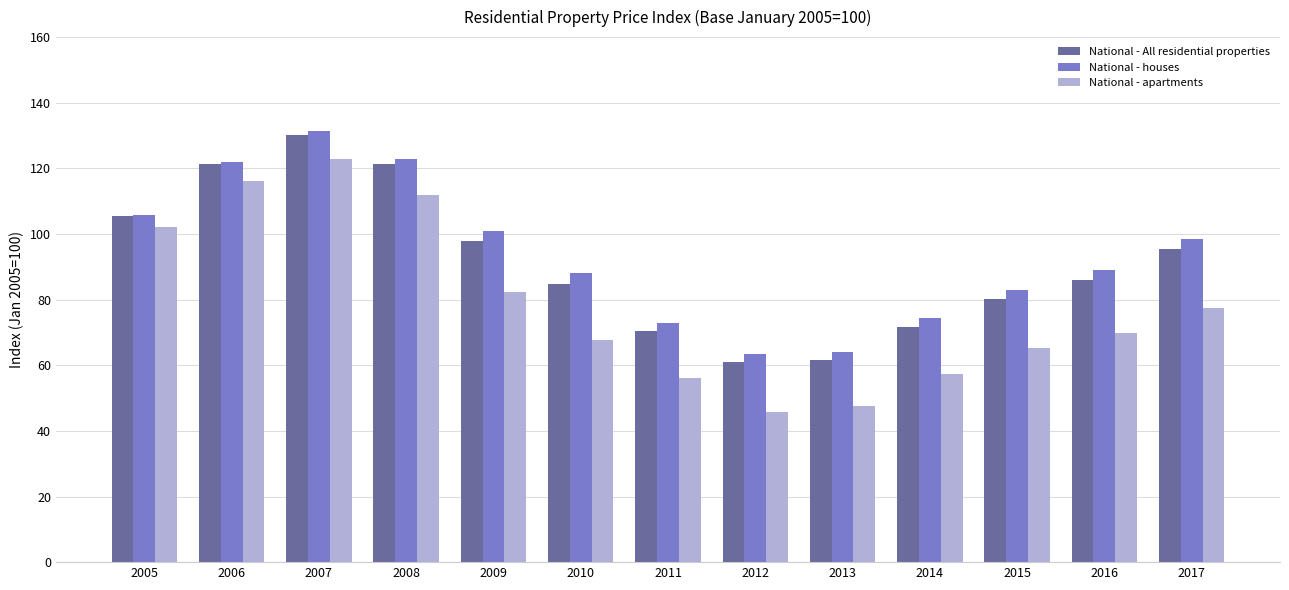

What is the difference between the National - apartments values at 2011 and 2009?

26.1